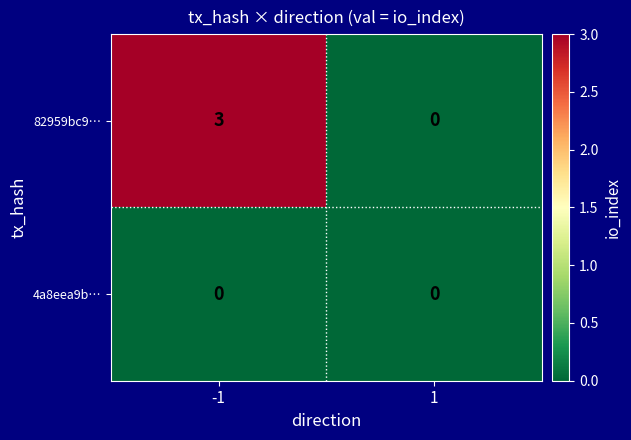

Is it true that 82959bc9… equals -1 at 1?

False